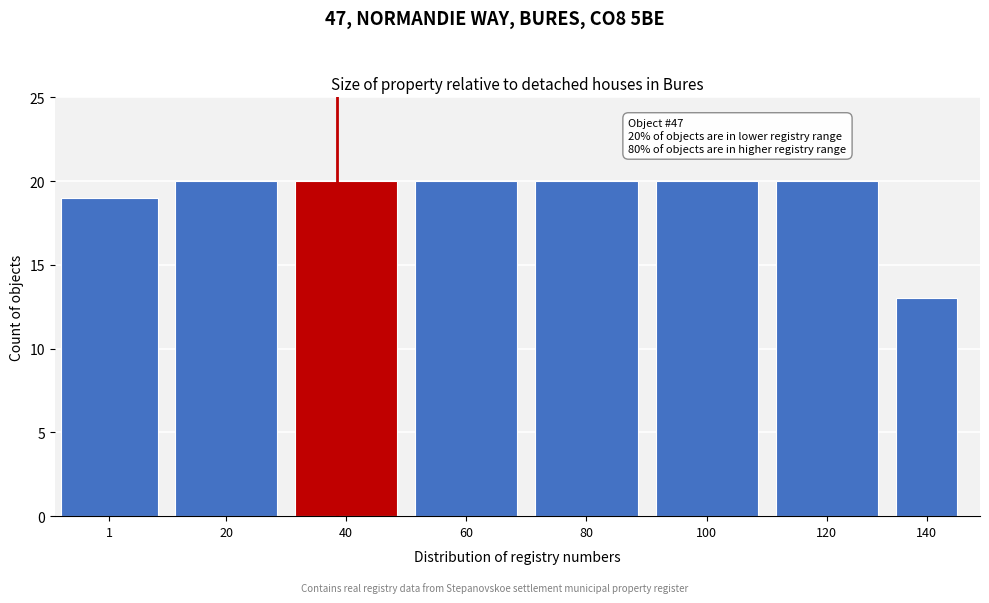

Reading left to right, list all the values displayed in this chart.

1=19	20=20	40=20	60=20	80=20	100=20	120=20	140=13